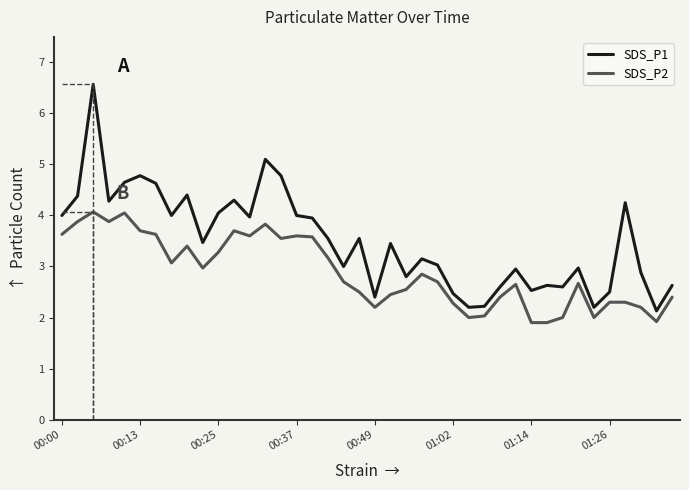

What is the difference between the maximum and minimum values in the SDS_P2 series?

2.2